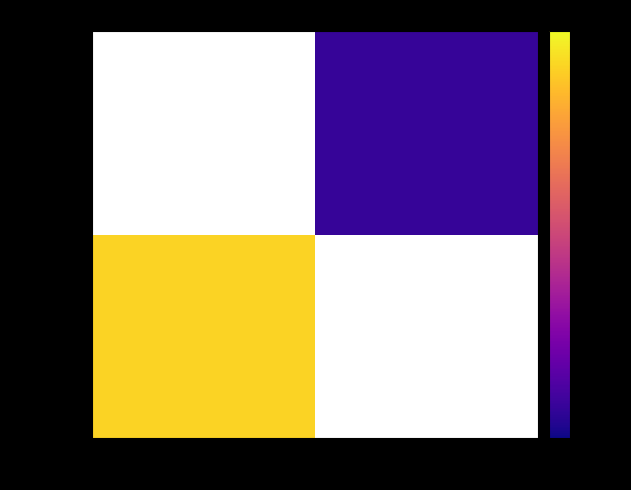

What is the smallest value displayed?

2.0